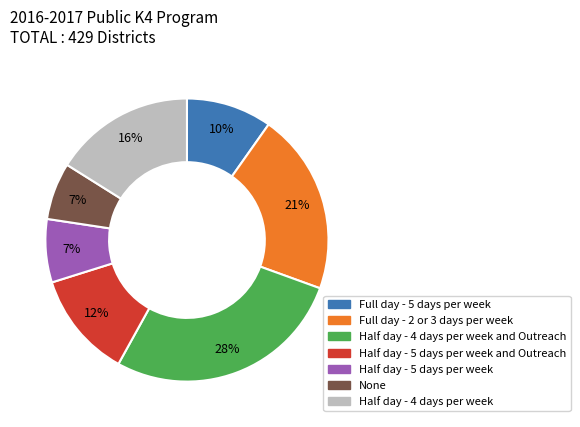

To the nearest percent, what is the difference between the largest and smallest slice percentages?

21%